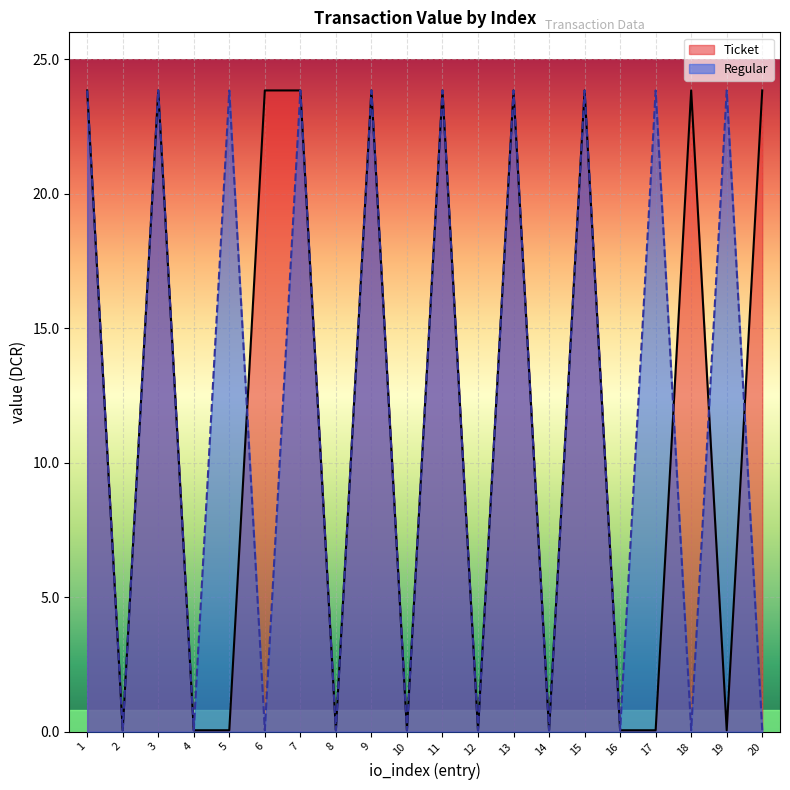

After their last crossing, which series has the higher values: Regular or Ticket?

Ticket